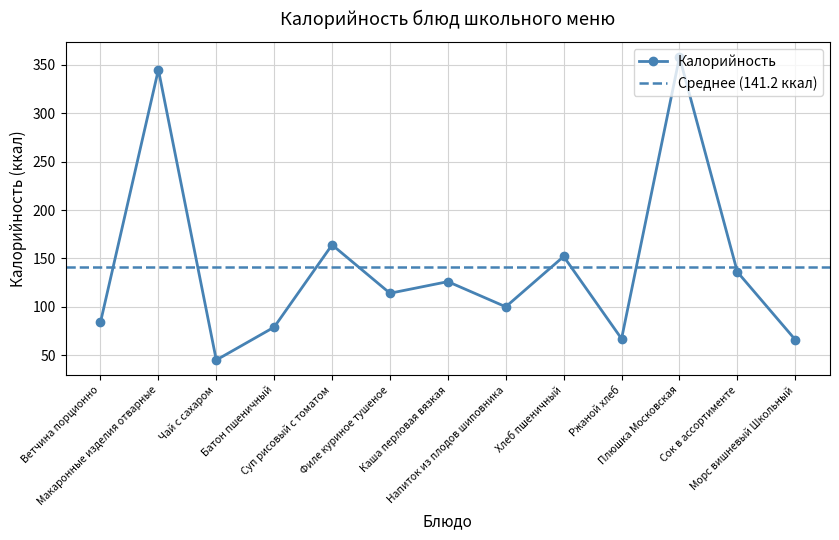

Reading left to right, extract all data points from this chart.

Ветчина порционно=84	Макаронные изделия отварные=345	Чай с сахаром=45	Батон пшеничный=79	Суп рисовый с томатом=164	Филе куриное тушеное=114	Каша перловая вязкая=126	Напиток из плодов шиповника=100	Хлеб пшеничный=152	Ржаной хлеб=67	Плюшка Московская=358	Сок в ассортименте=136	Морс вишневый Школьный=66